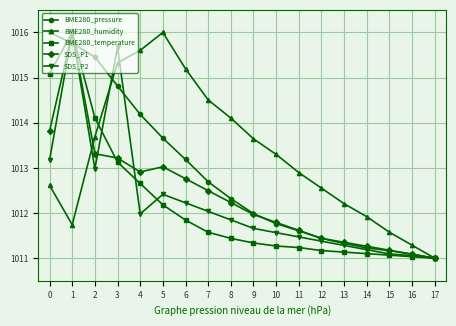

What is the value of the SDS_P2 point at the 4th from the left?

1015.7